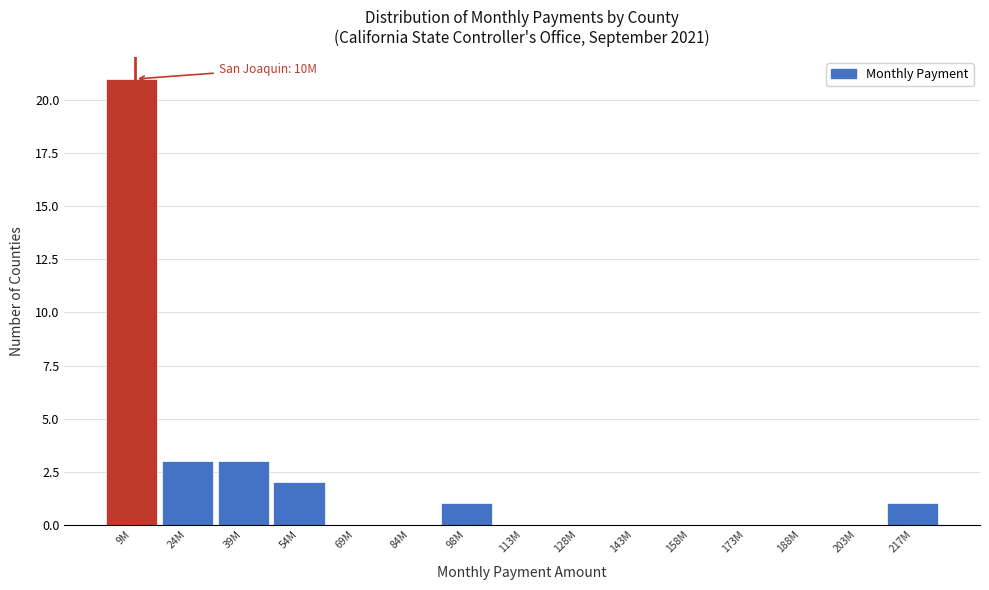

Reading left to right, transcribe all the data shown in this chart.

9M=21	24M=3	39M=3	54M=2	69M=0	84M=0	98M=1	113M=0	128M=0	143M=0	158M=0	173M=0	188M=0	203M=0	217M=1